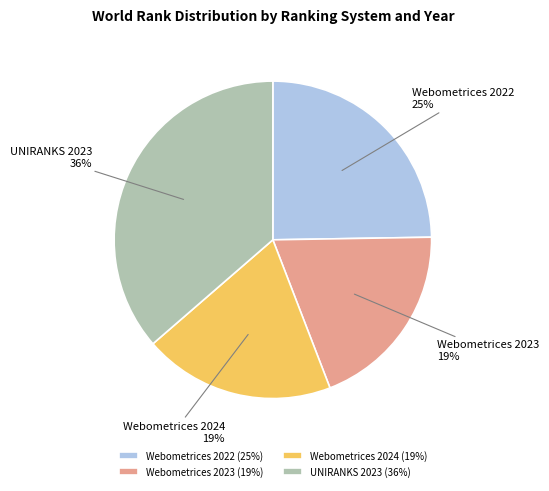

Which slice is the largest?

UNIRANKS 2023